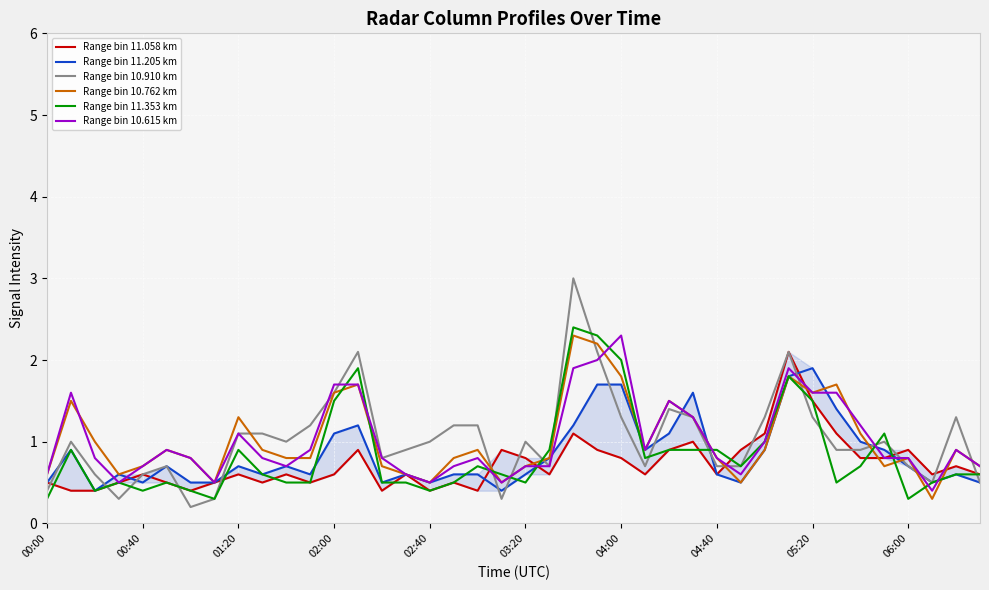

How many interior local peaks does the Range bin 11.058 km series have?

12